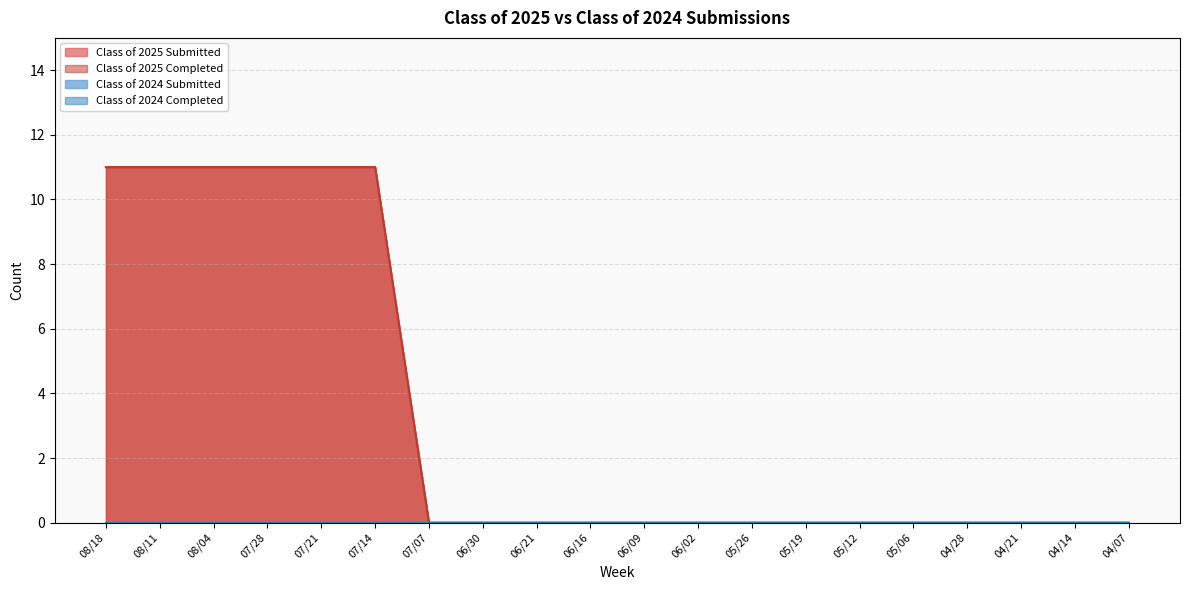

What position from the right is 06/16?

11